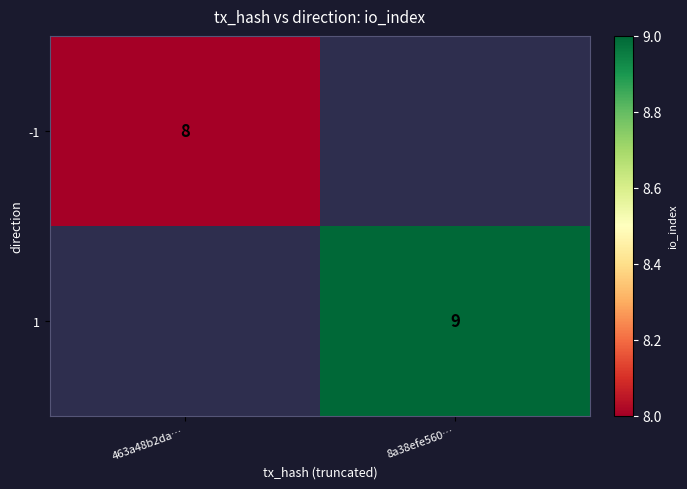

Is the value of 1 at 8a38efe560… greater than the value of -1 at 463a48b2da…?

Yes